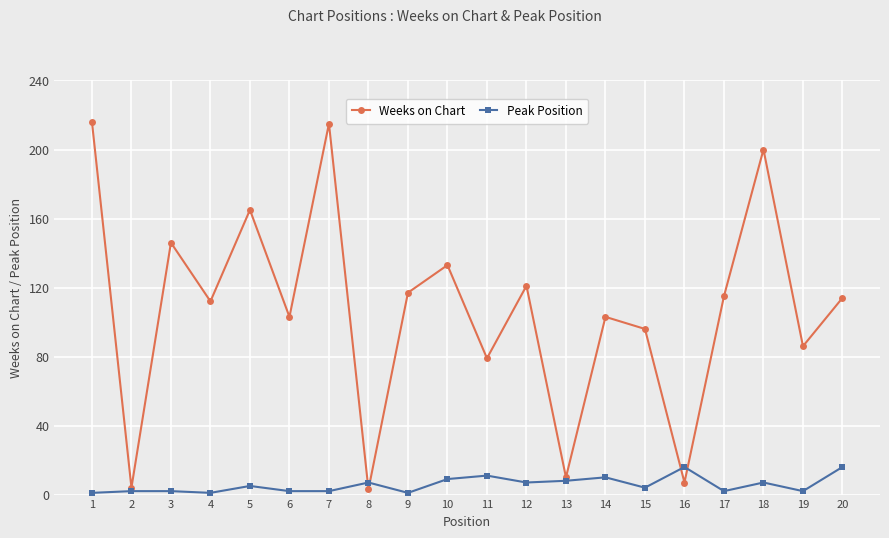

The Peak Position series shows 8 at 13. True or false?

True